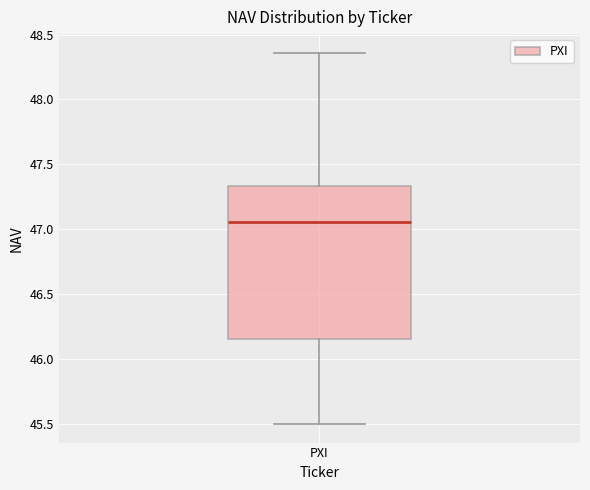

Where is the upper edge of the box for PXI on the y-axis? The values are not printed on the chart, so give them approximately, as read against the axis.

47.35